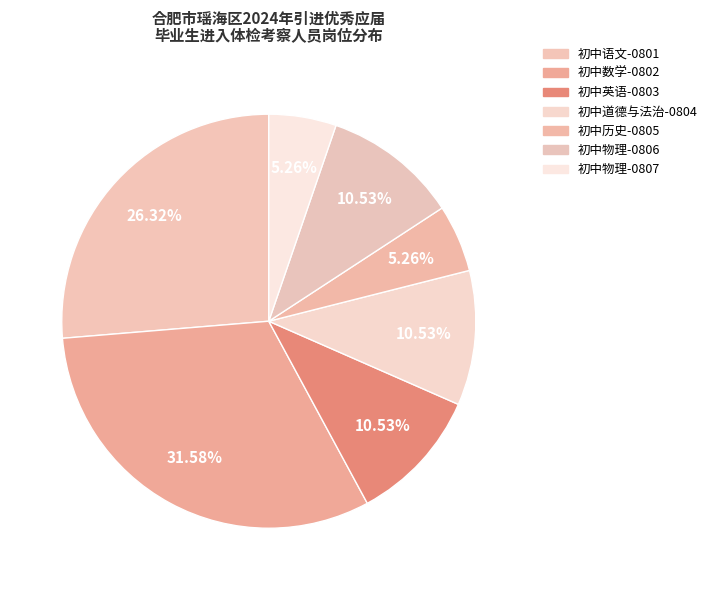

How many segments does this pie chart have?

7